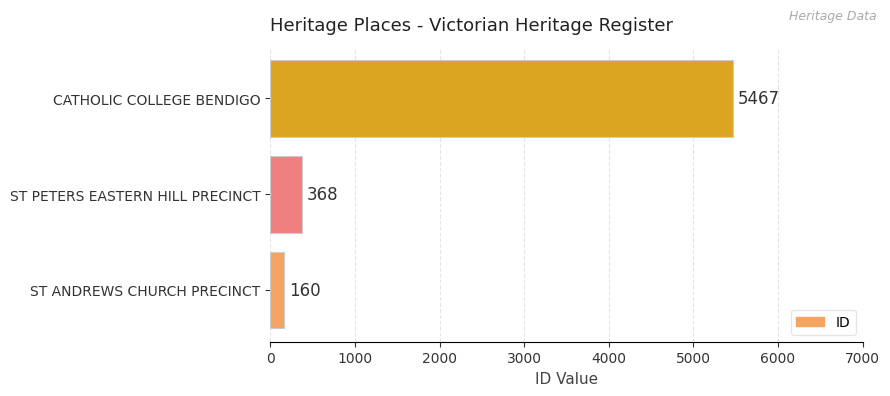

What value does the data have at ST PETERS EASTERN HILL PRECINCT, to the nearest 10?

370